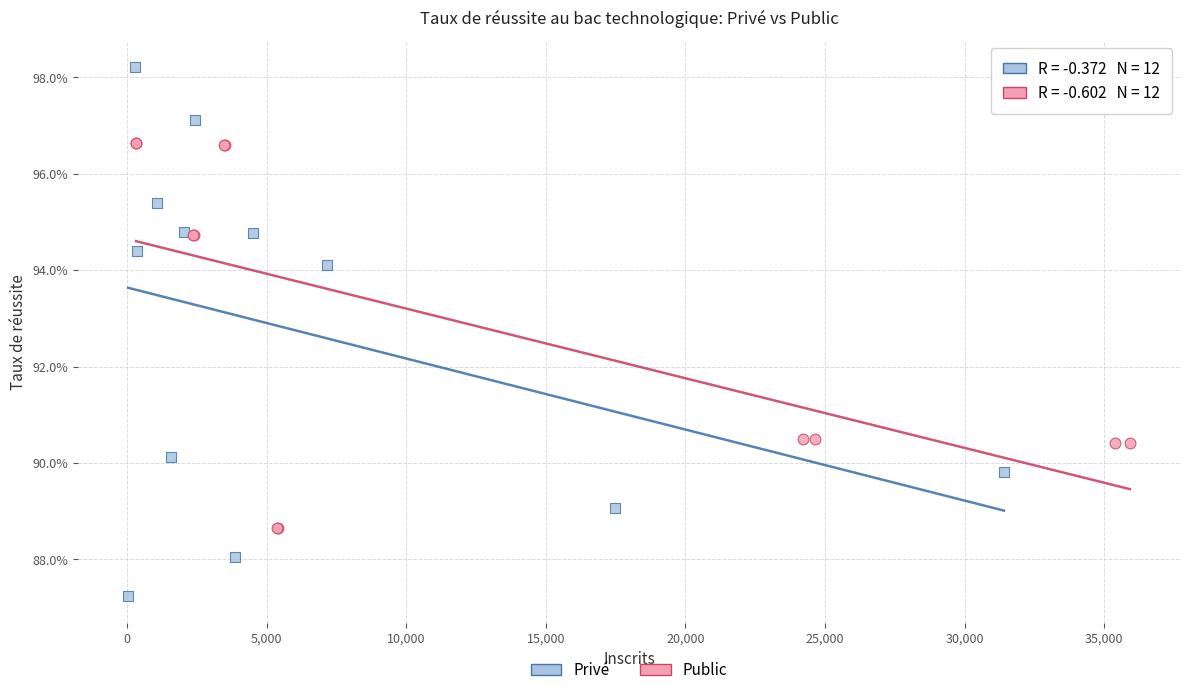

Which series reaches the minimum Y coordinate?

Privé